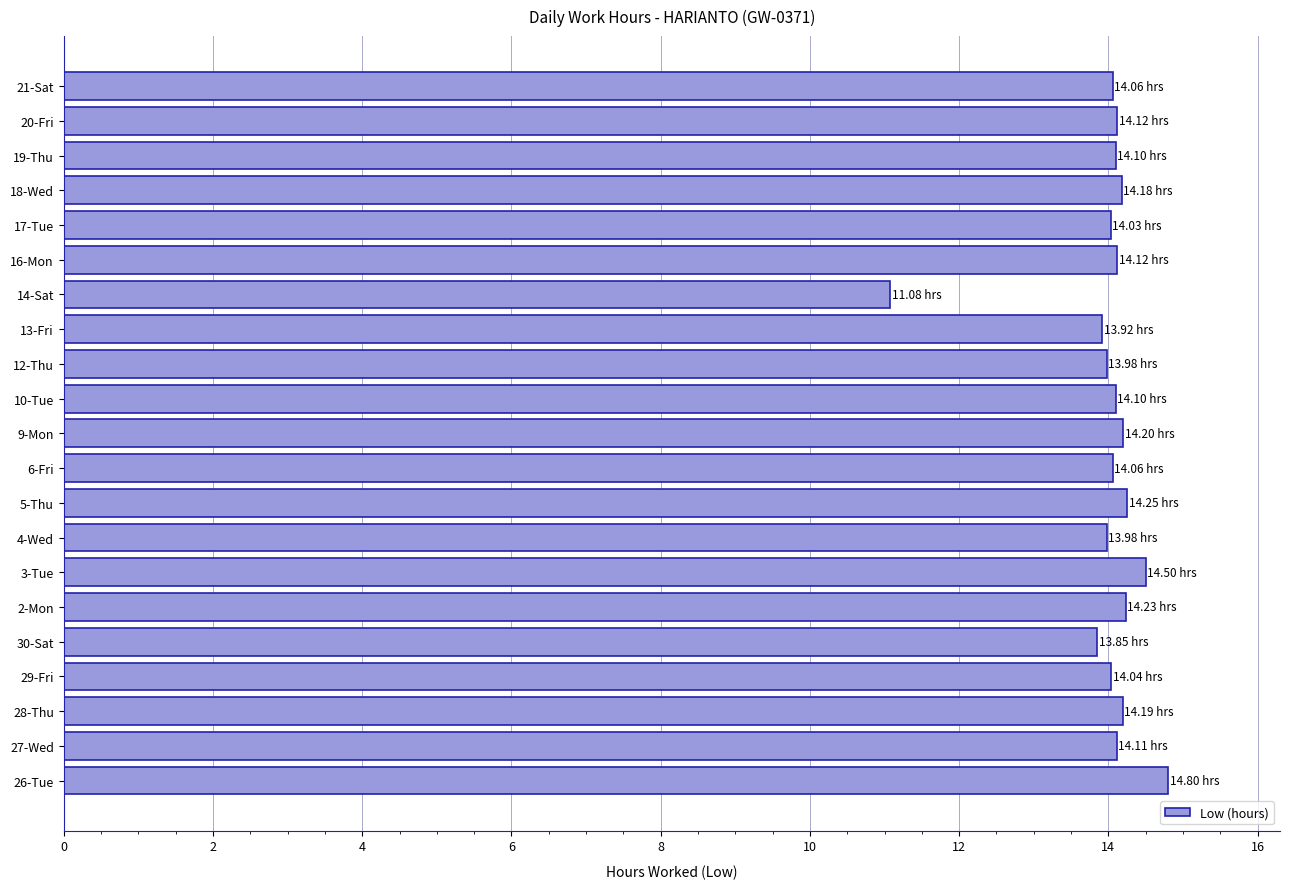

What is the sum of the values at 14-Sat and 19-Thu?

25.2